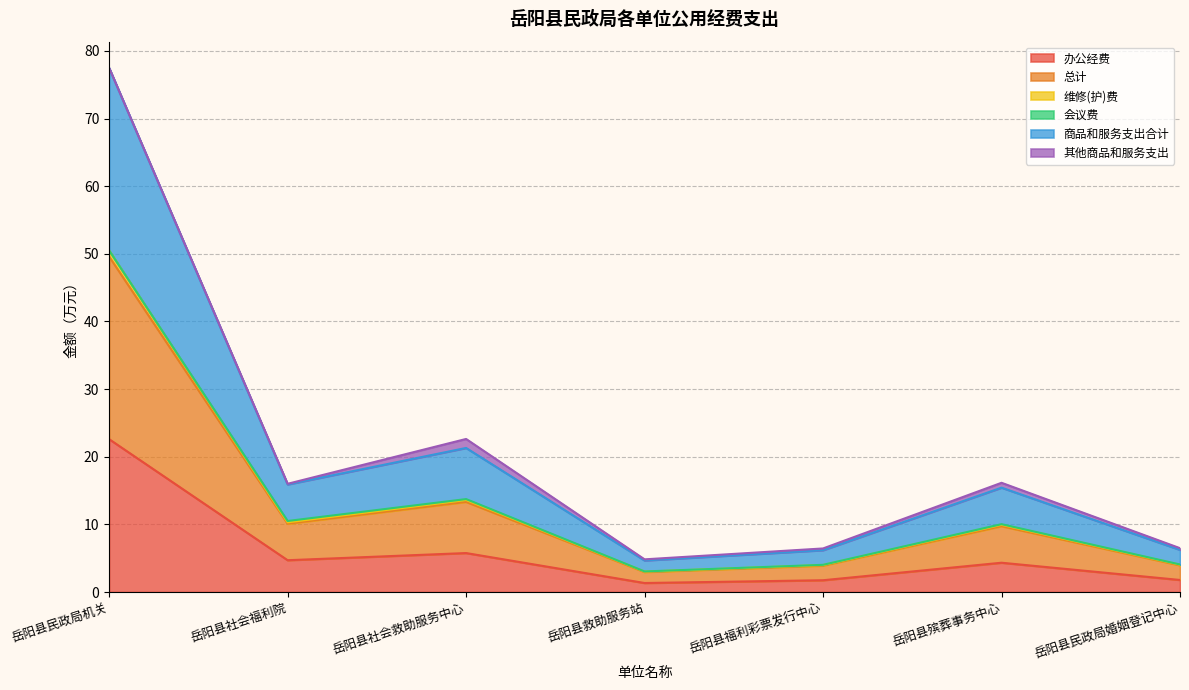

How many interior local valleys does the 总计 series have?

2